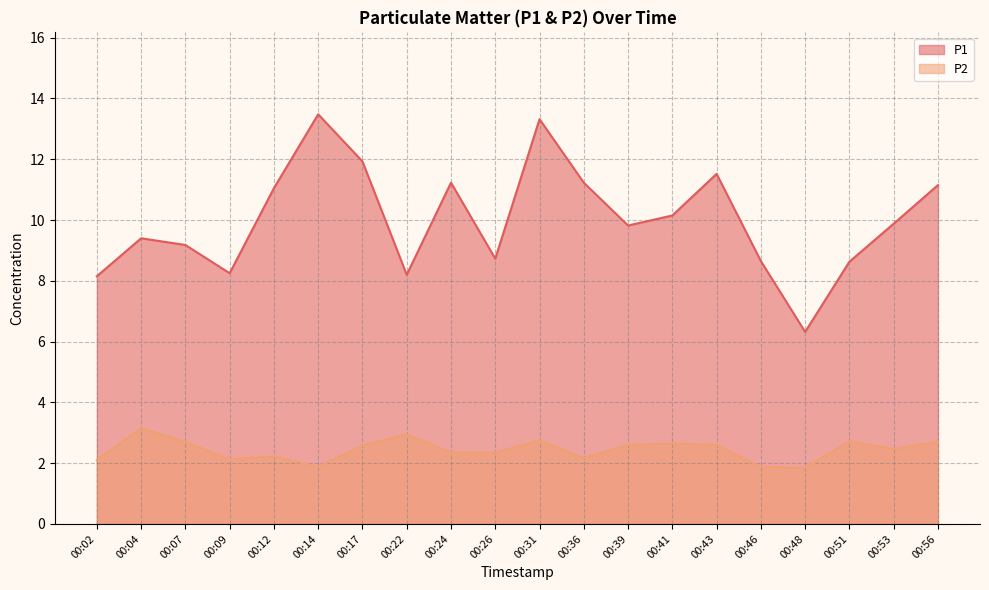

Which series changed the most between 00:04 and 00:07?

P2